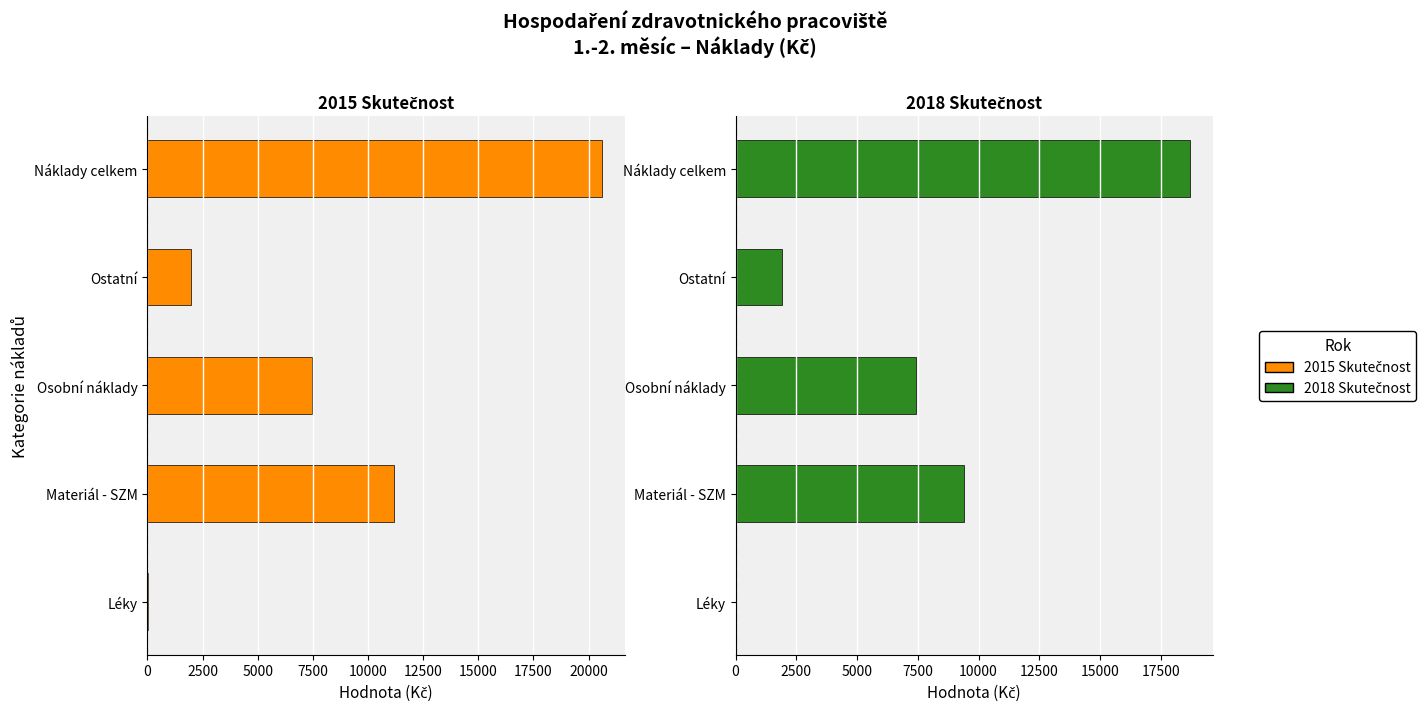

At how many categories does at least one series exceed 2015?

3